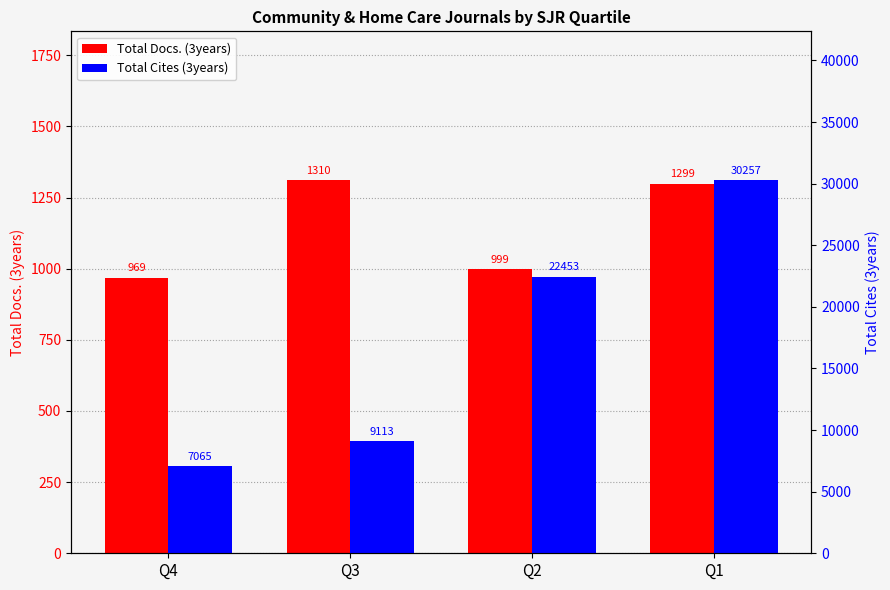

Reading left to right, list all the values displayed in this chart.

Total Docs. (3years): Q4=969	Q3=1310	Q2=999	Q1=1299
Total Cites (3years): Q4=7065	Q3=9113	Q2=22453	Q1=30257